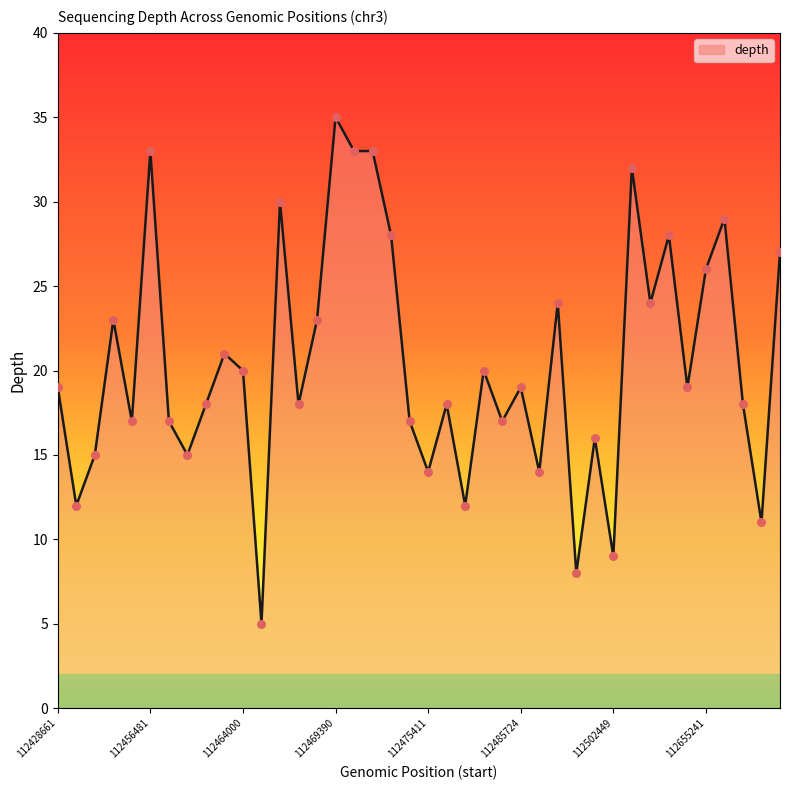

What is the maximum value shown in the chart?

35